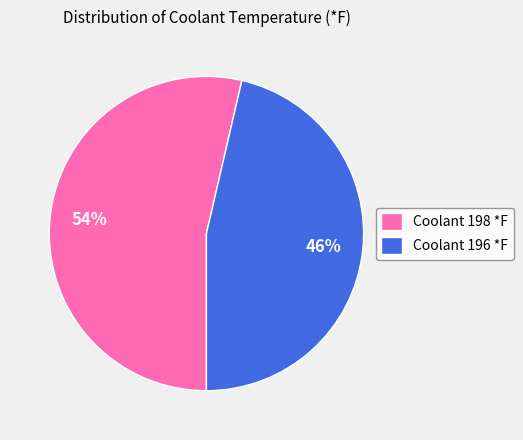

True or false: Coolant 196 *F accounts for 46% of the total.

True